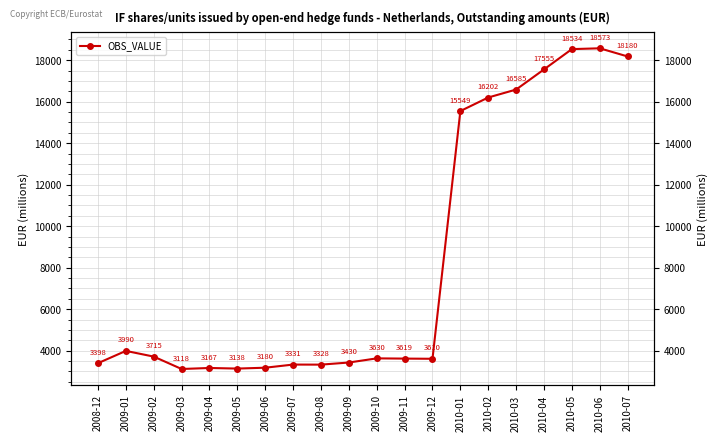

At which label is the value closest to 10845?

2010-01